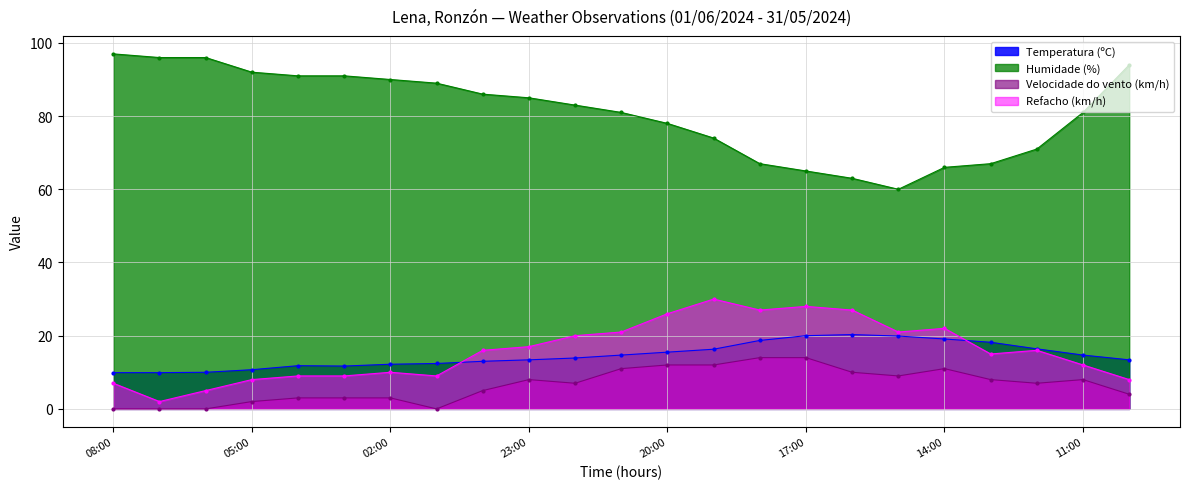

What is the approximate value of Refacho (km/h) at 11:00?

12.0